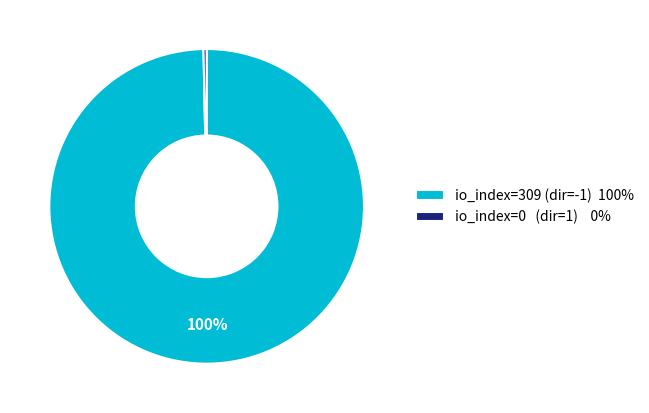

Does any single category account for the majority?

Yes